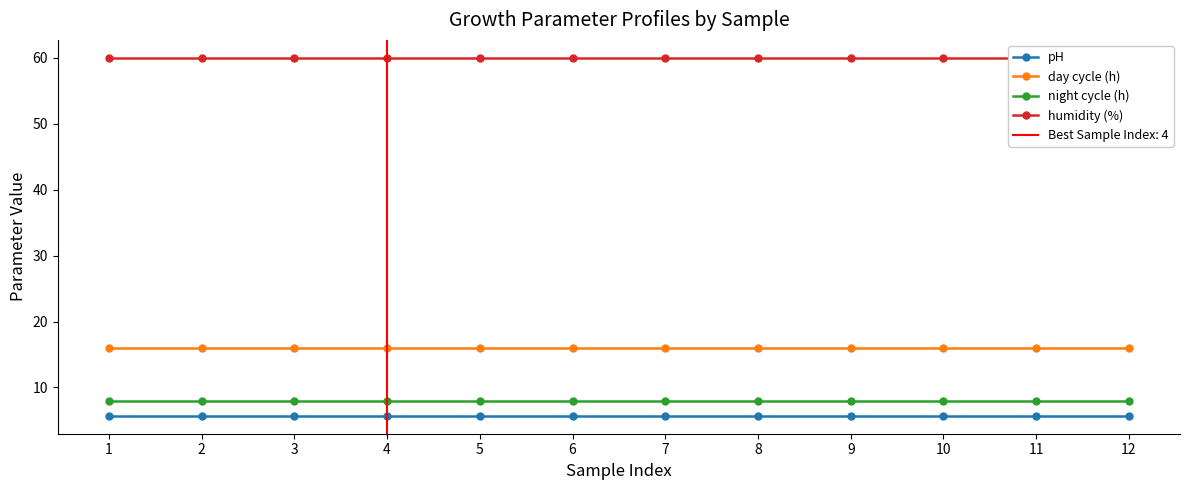

Which series has the widest spread of values?

pH